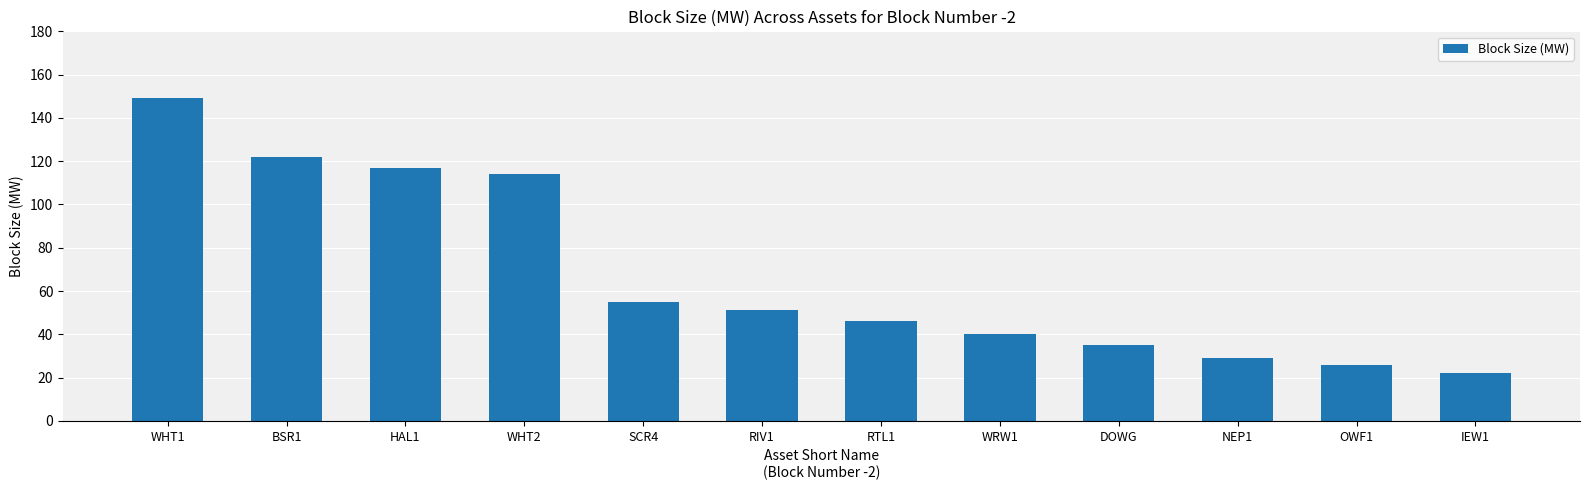

Is it true that the value at WHT1 is 149?

True